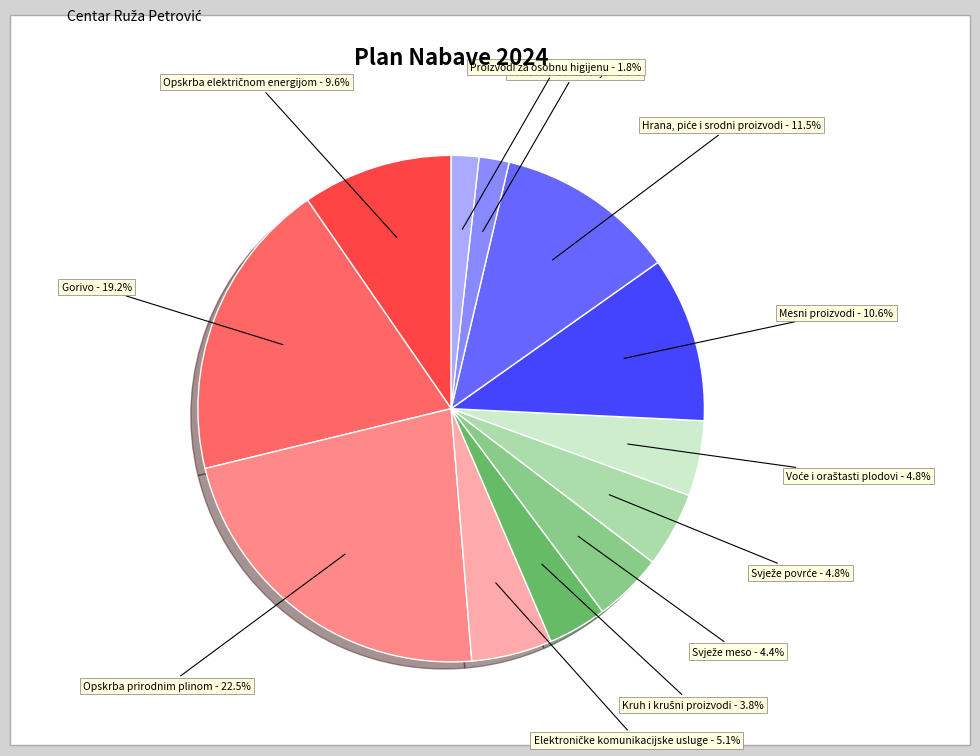

Is there a majority slice in this chart?

No